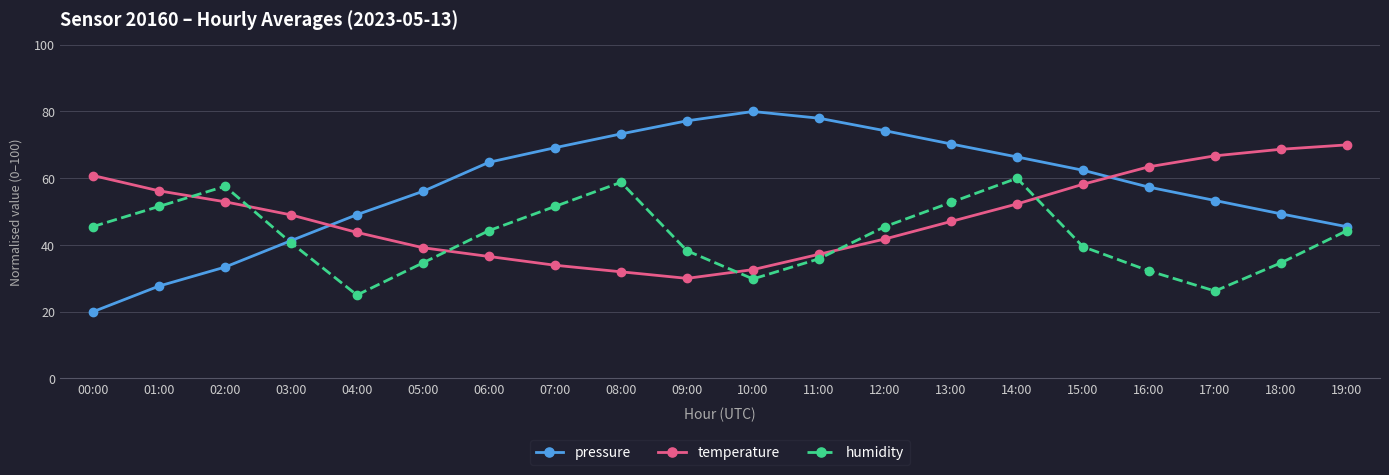

Rank the series at 00:00 from lowest to highest value.

pressure, humidity, temperature